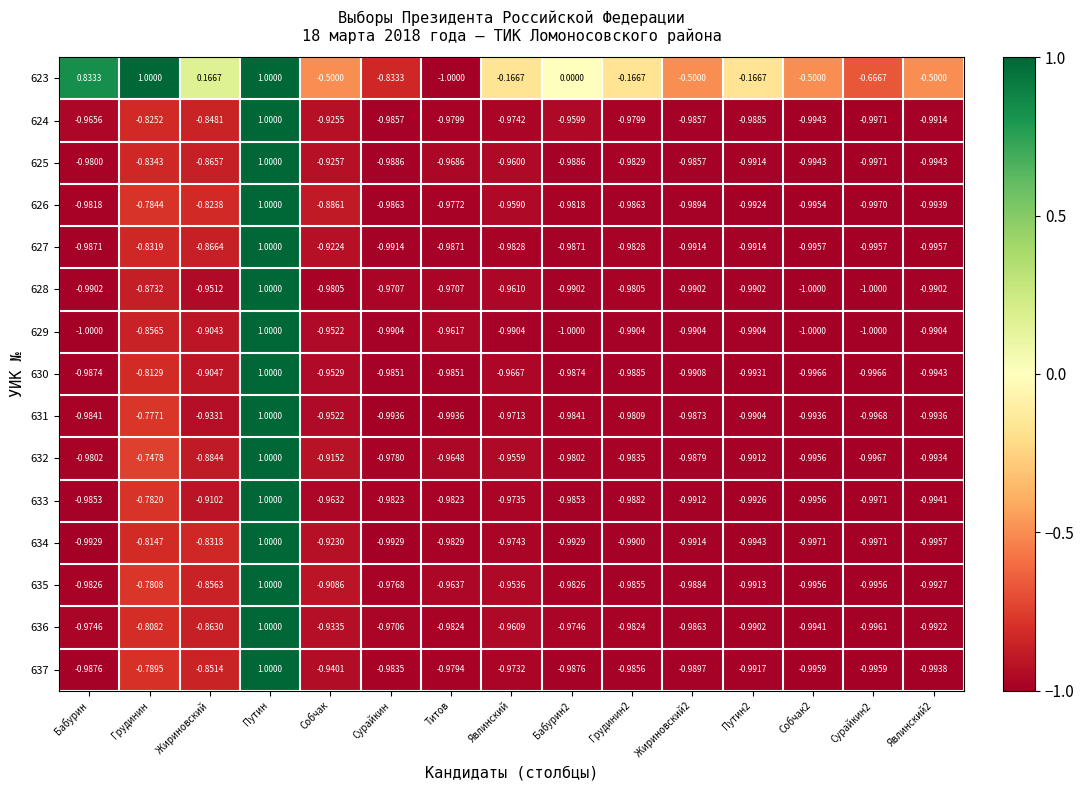

At which label does 626 reach its peak?

Путин